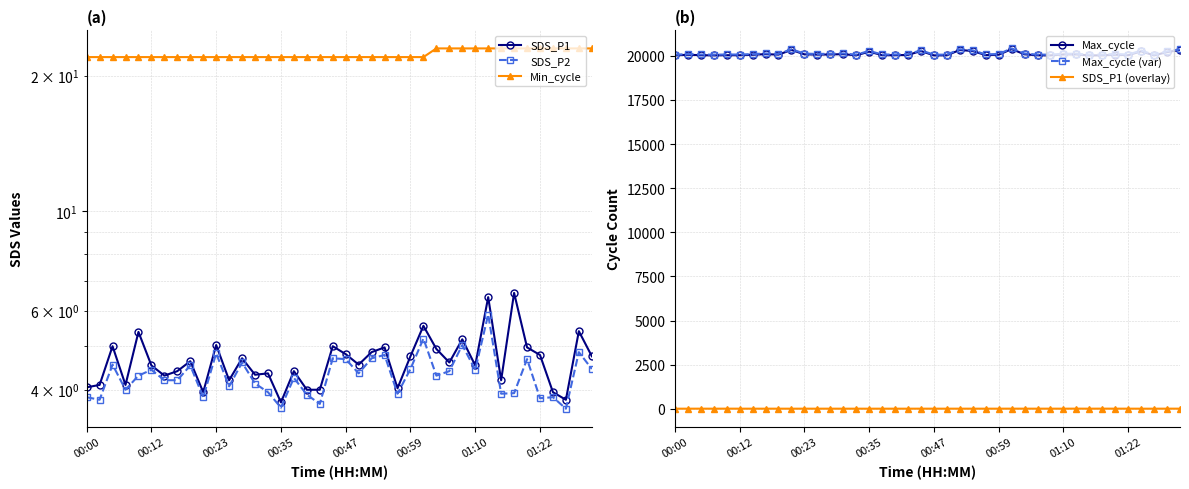

True or false: Min_cycle and Max_cycle cross at least once.

False